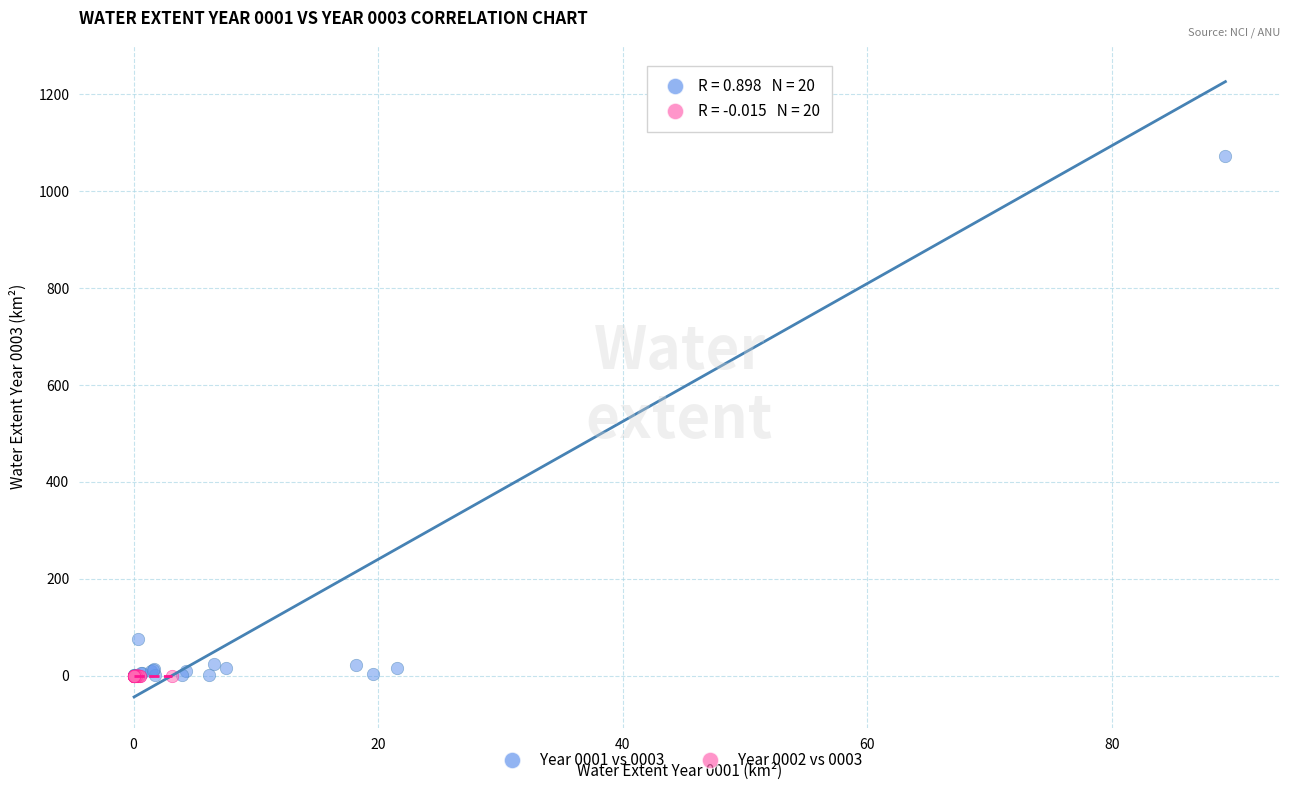

Which series reaches the maximum Y coordinate?

Year 0001 vs 0003